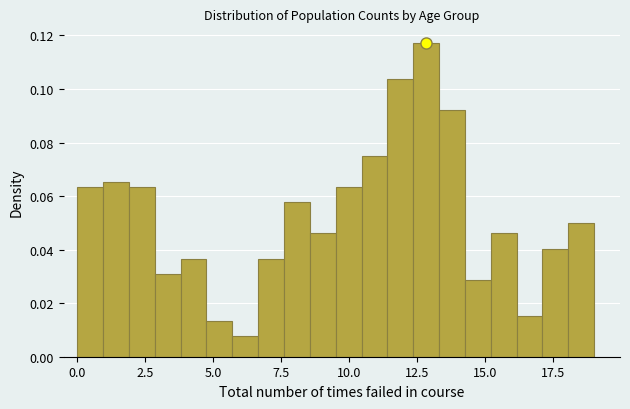

Around what value on the x-axis is the tallest bar? Give the approximate position of its centre, as read against the axis.

13.0